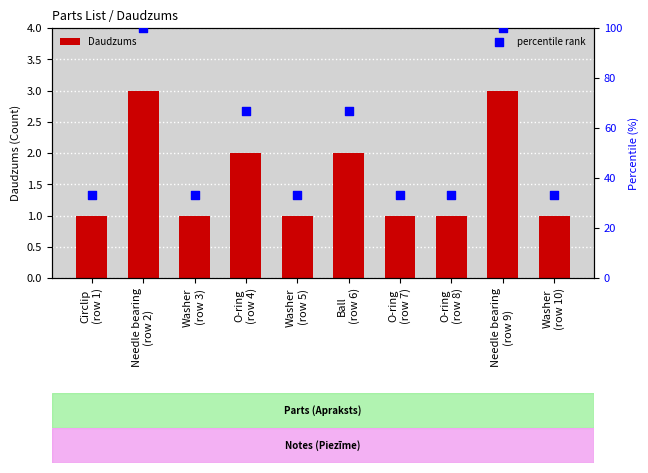

Which series has the widest spread of Y values?

percentile rank